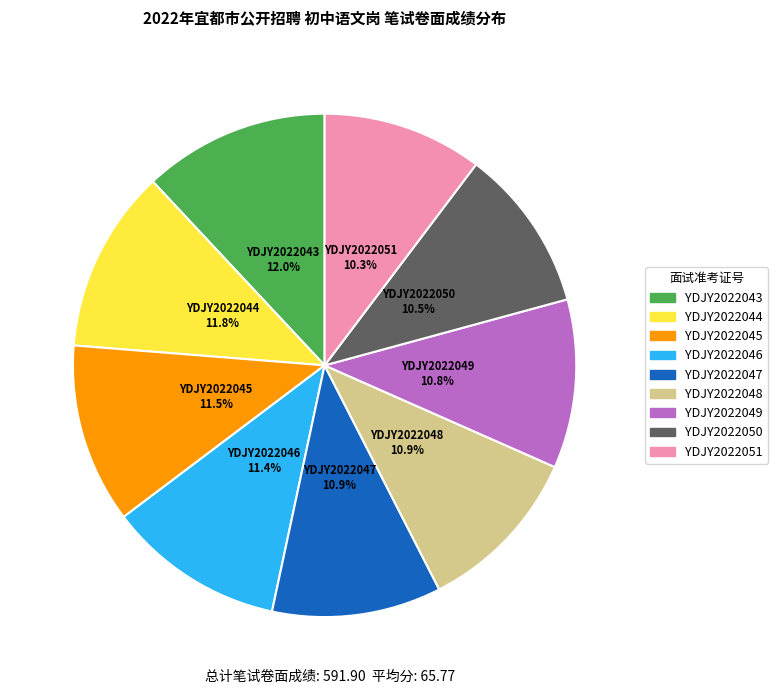

Is there any slice that represents more than half of the pie?

No